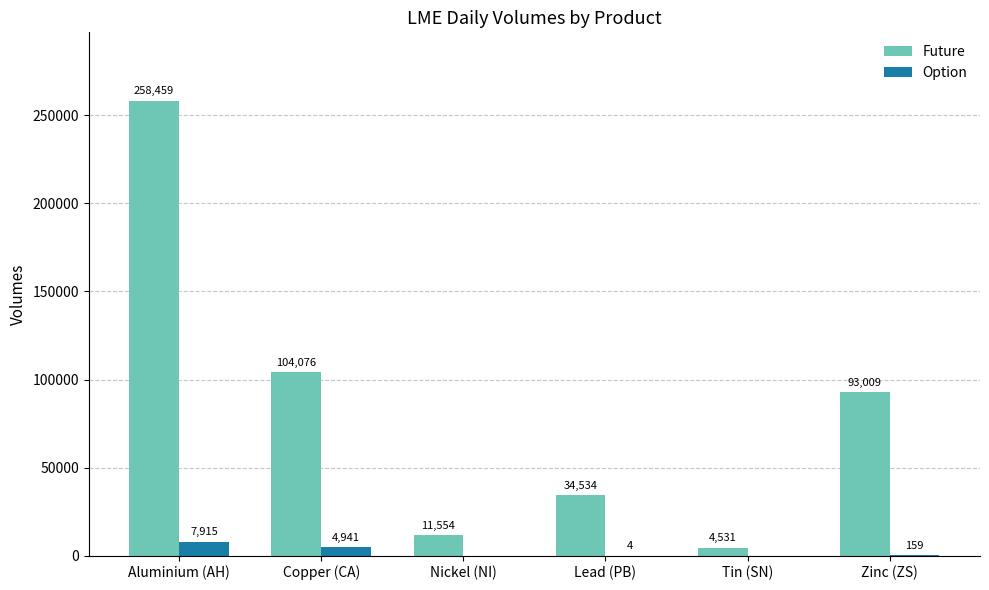

Are the bars grouped side by side (vs. stacked)?

Yes